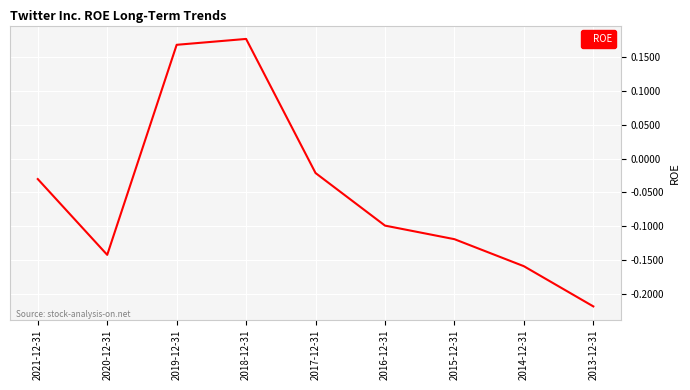

Does the chart have visible grid lines?

Yes